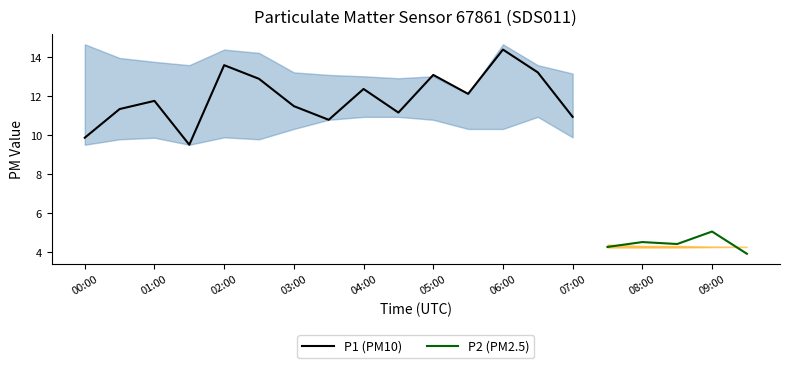

At which label does P1 (PM10) reach its peak?

06:00